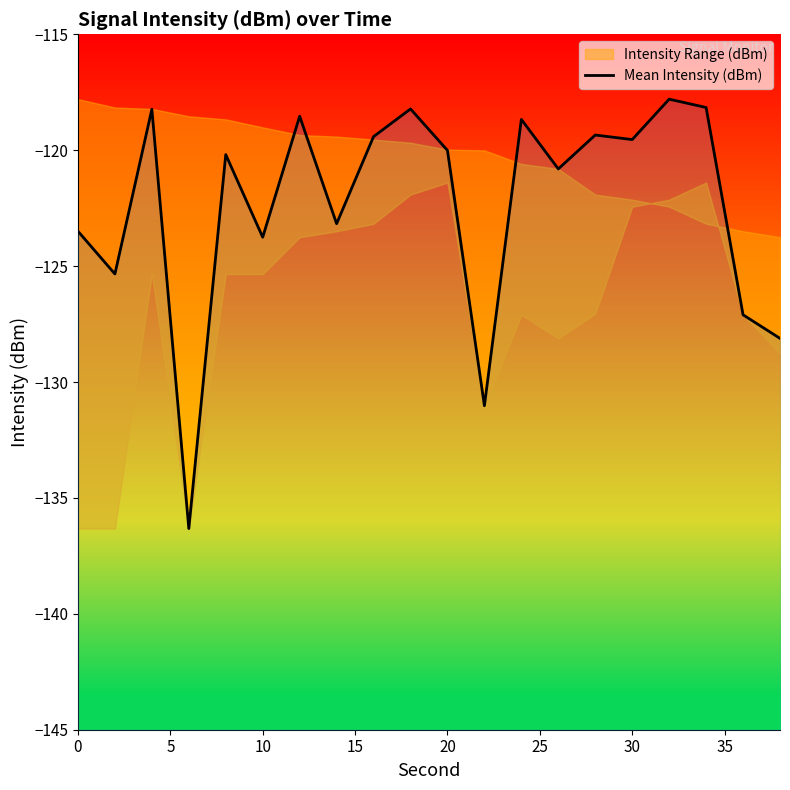

What is the difference between the maximum and minimum values?

18.5